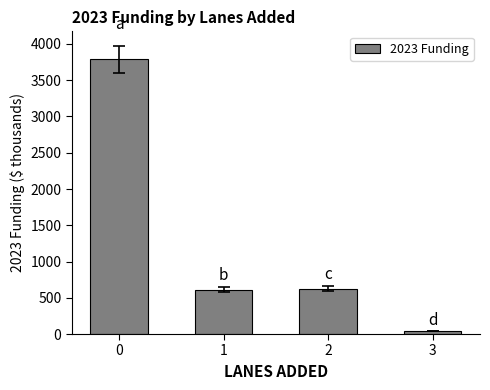

How many data points are less than 625?

2